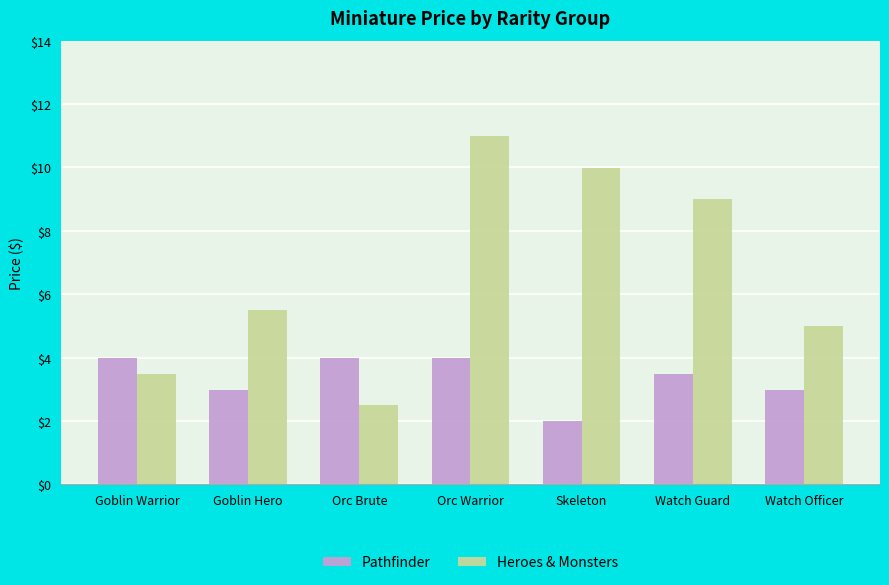

Which category has the highest value across all series?

Orc Warrior